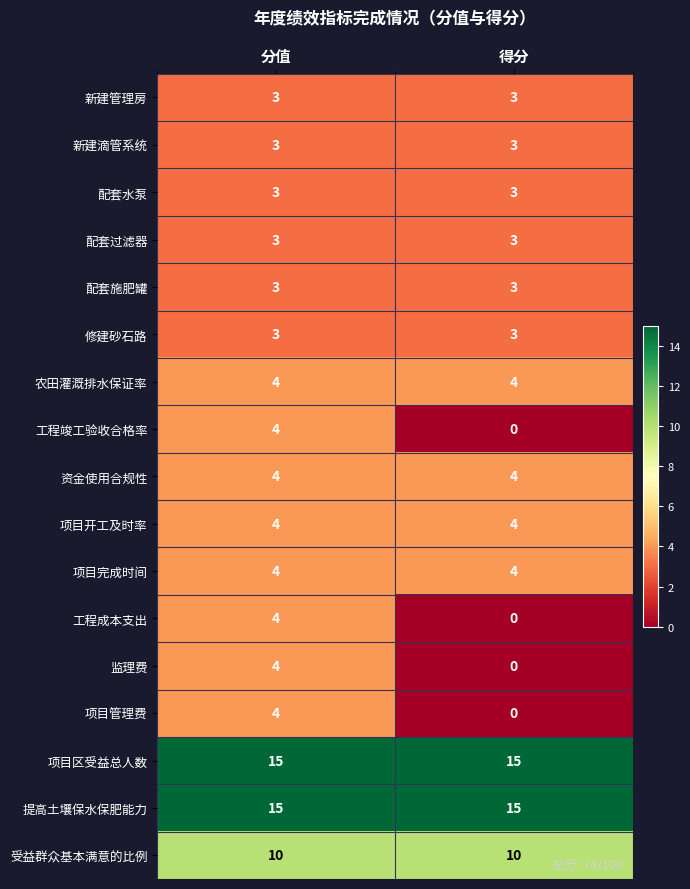

Which category has the lowest value across all series?

得分